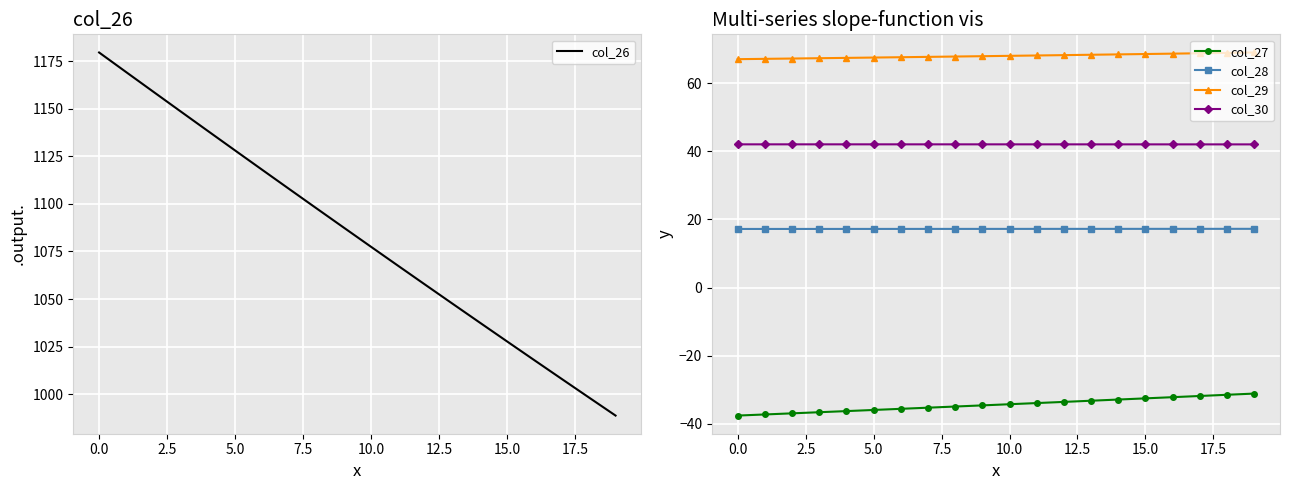

What is the minimum value for col_29?

67.1